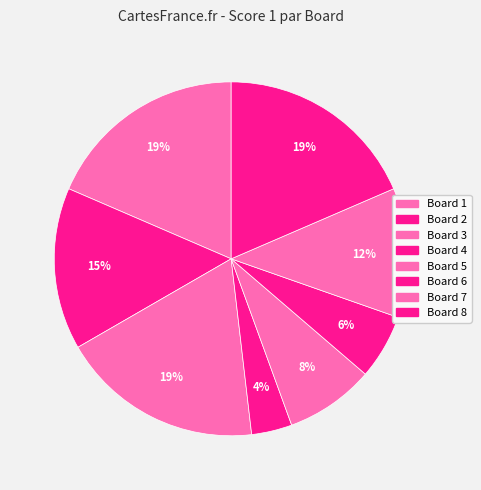

Does Board 6 account for over 50% of the chart?

No